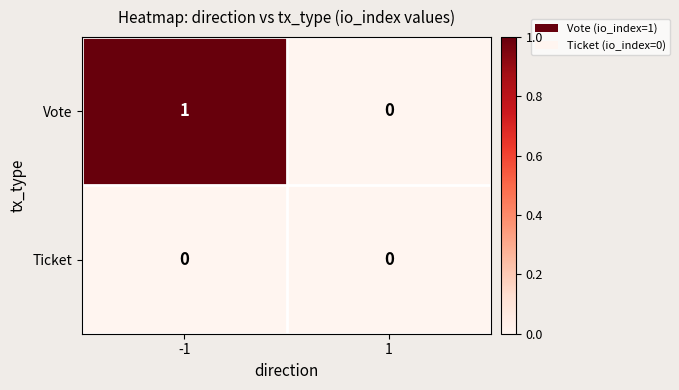

The value of Vote at 1 is 0. True or false?

True